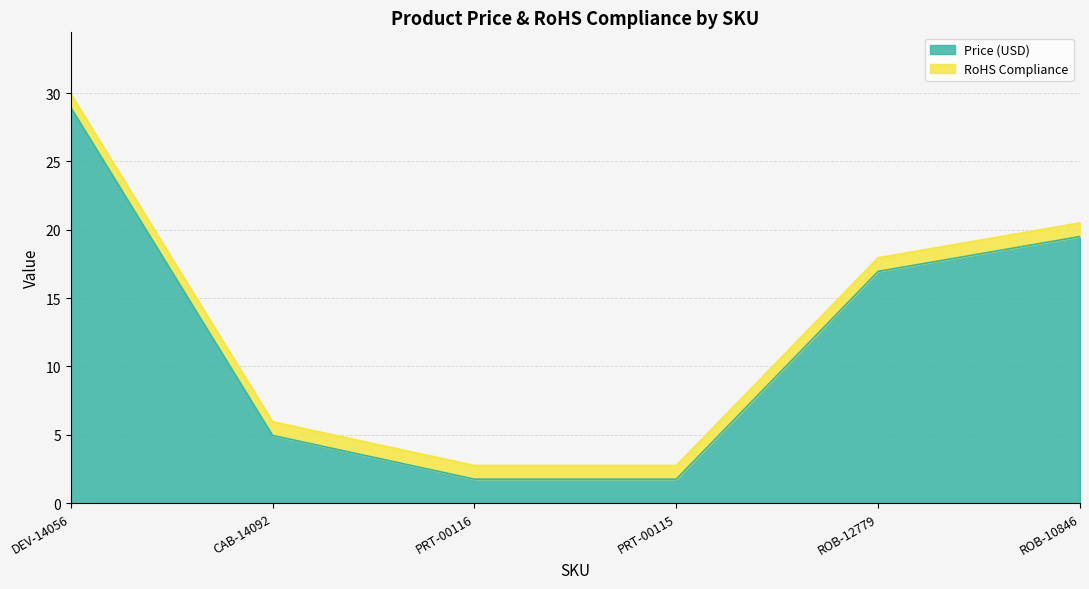

What is the greatest value displayed?

28.9